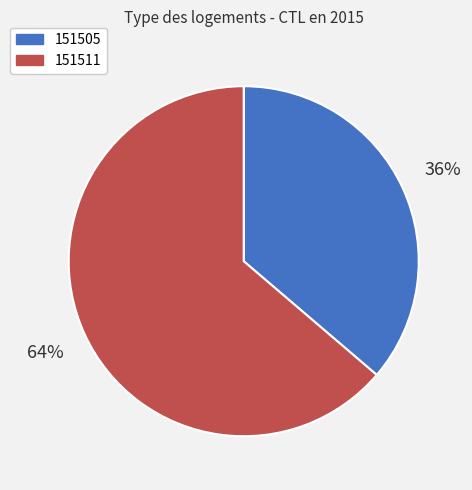

Between 151505 and 151511, which is larger?

151511